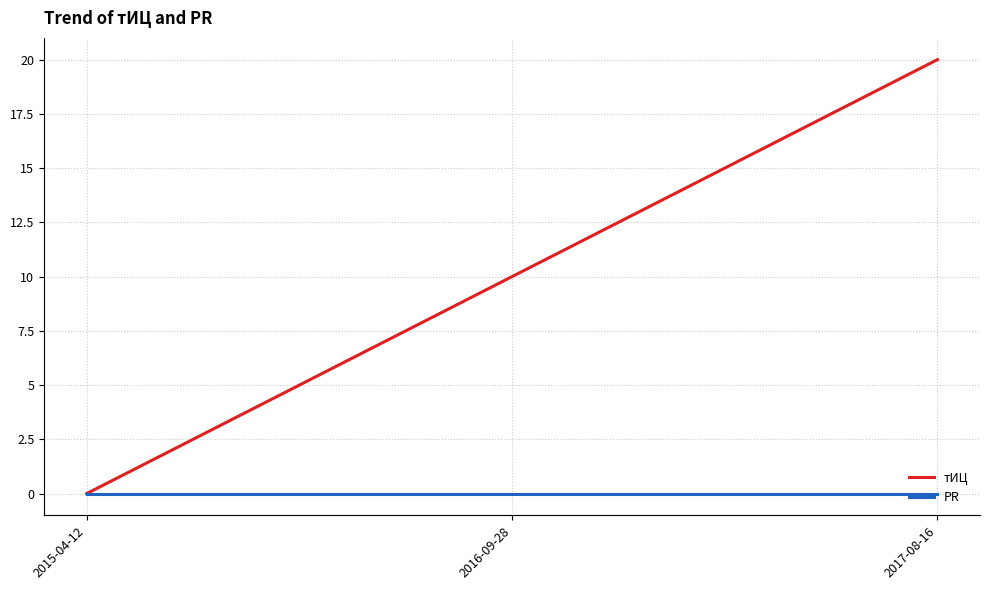

Rank the series by their average value, from highest to lowest.

тИЦ, PR